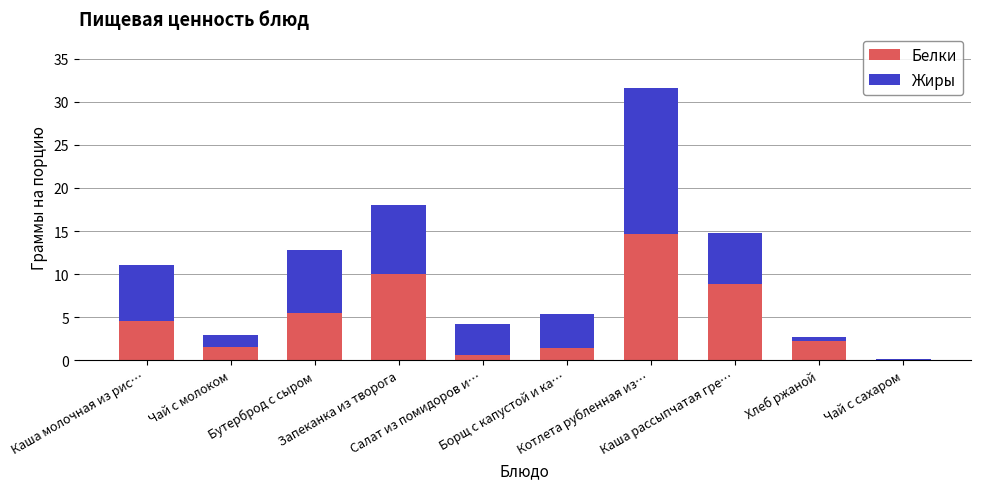

What is the maximum value for Белки?

14.7